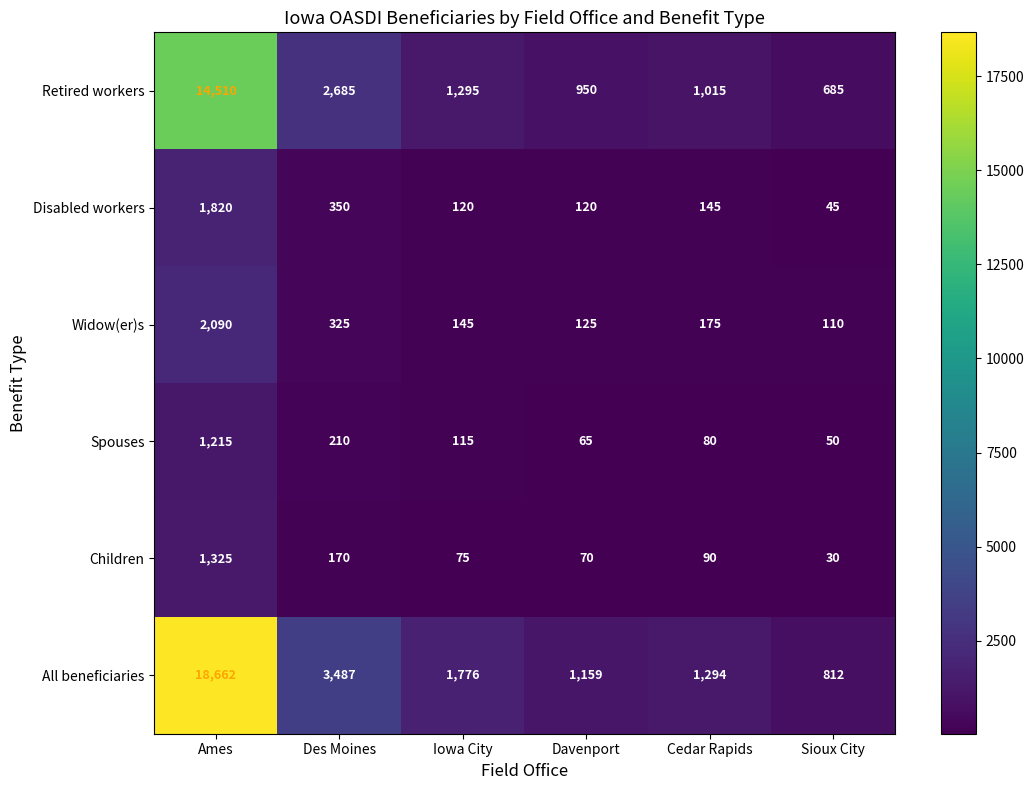

The value of Children at Sioux City is 50. True or false?

False